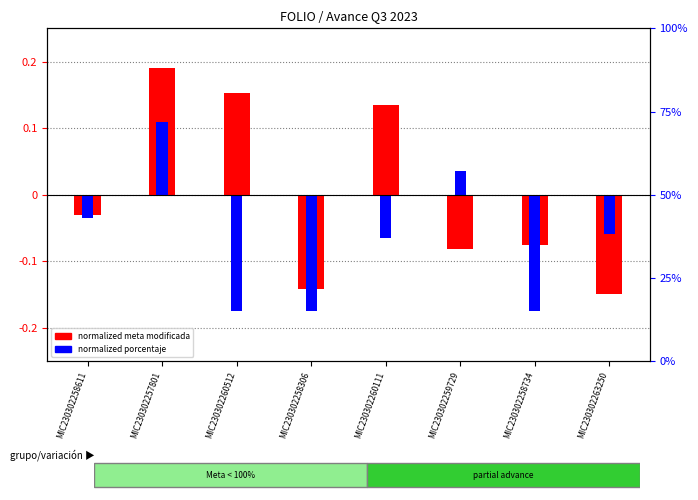

List the series in order of their peak value, highest first.

normalized meta modificada, normalized porcentaje